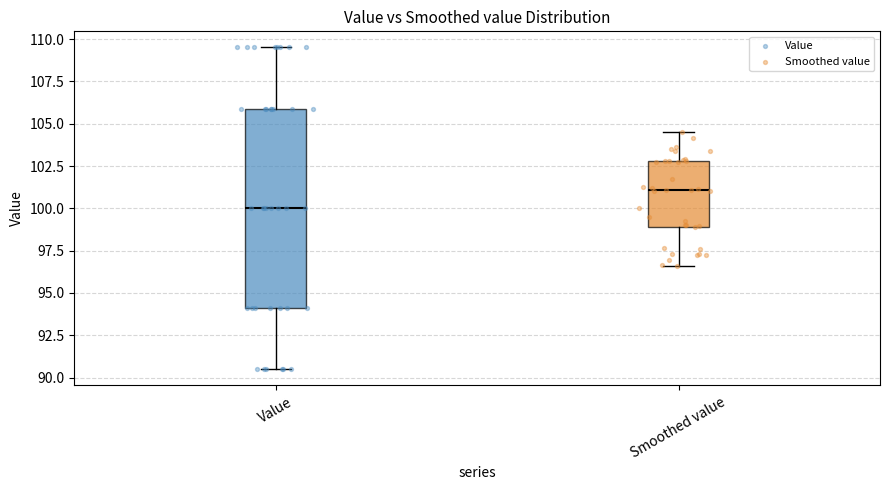

Which box's median line is the lowest?

Value